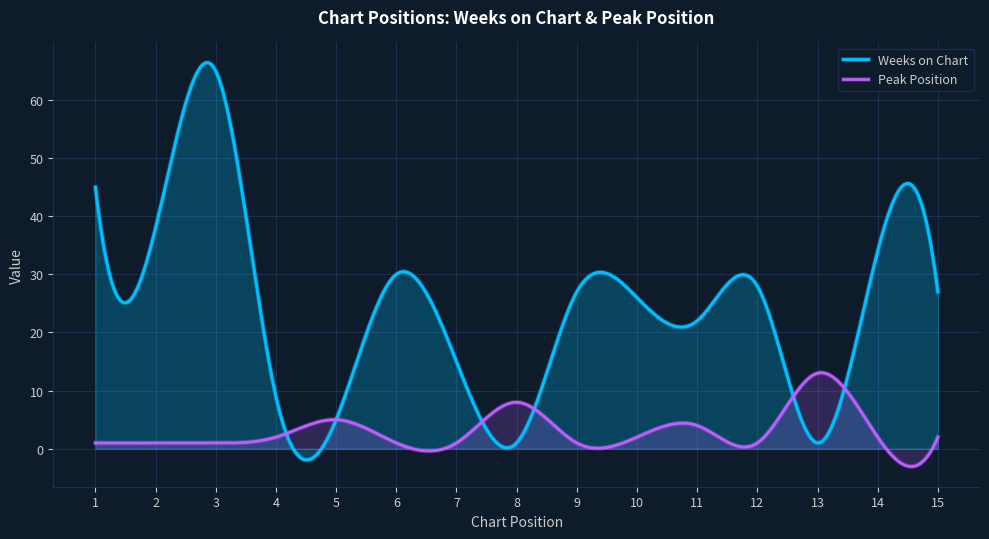

How many intersections are there between Peak Position and Weeks on Chart?

6